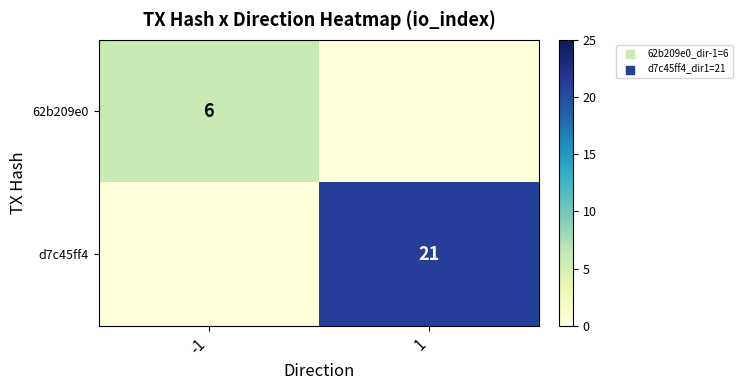

The 62b209e0 series shows 1 at -1. True or false?

False